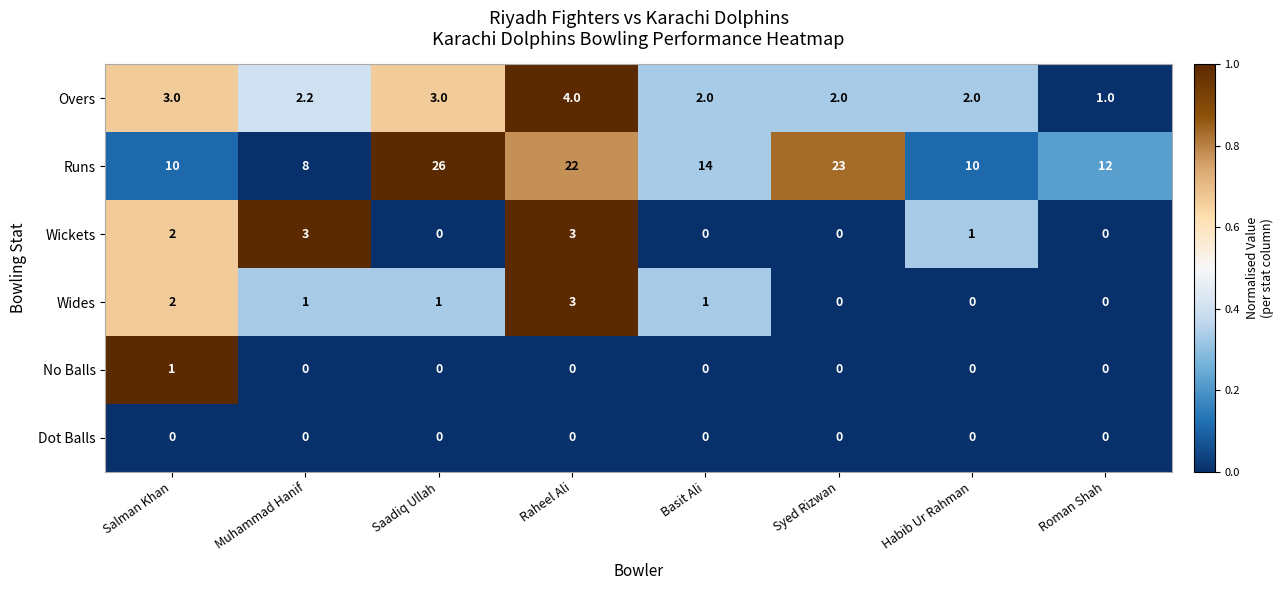

Where does the Wickets series first go above 1?

Salman Khan